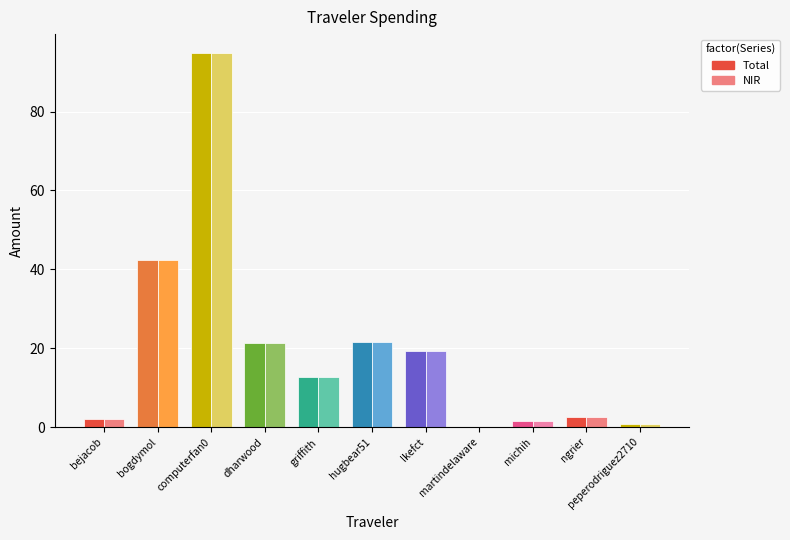

What is the sum of the Total values at bogdymol and bejacob?

44.5